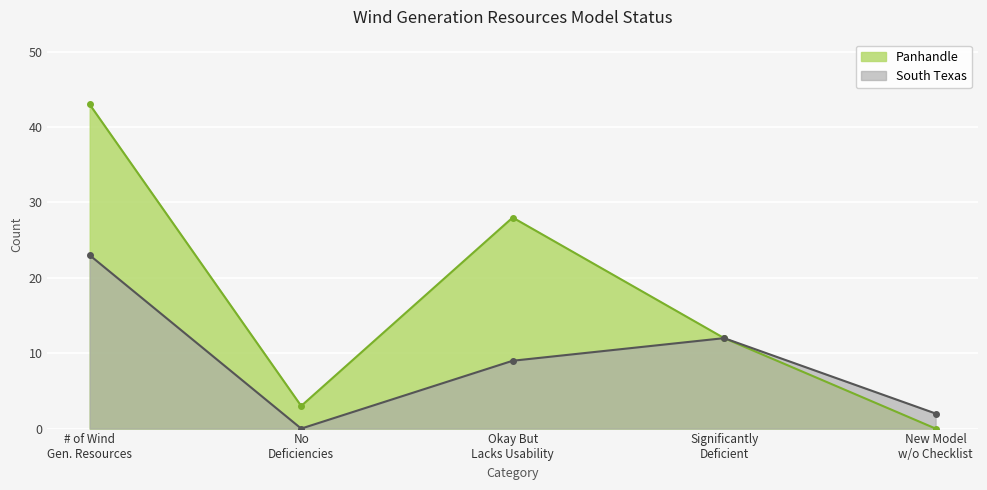

Which series has the largest total across all categories?

Panhandle